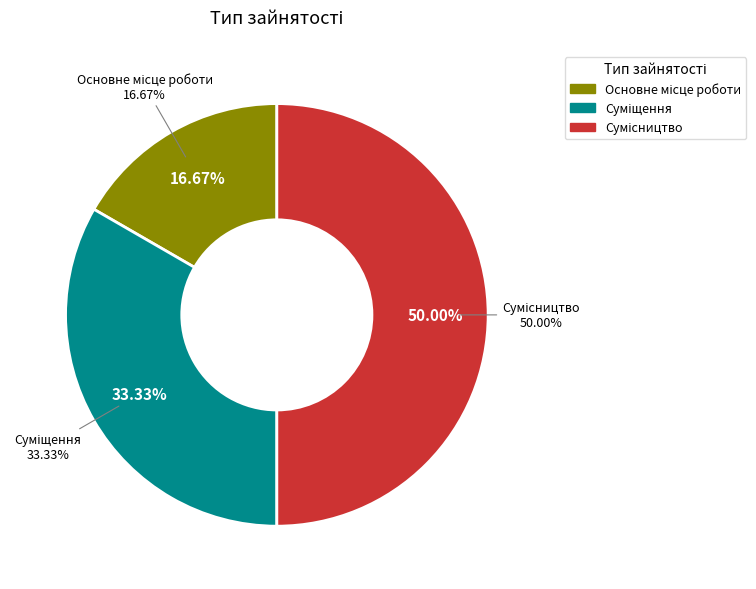

Count the number of slices in the pie.

3